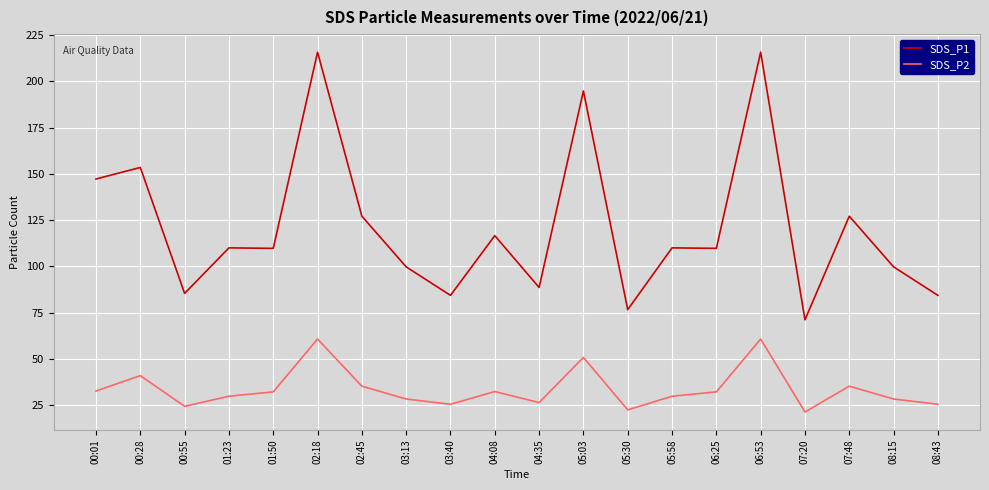

True or false: SDS_P2 and SDS_P1 intersect in this chart.

False